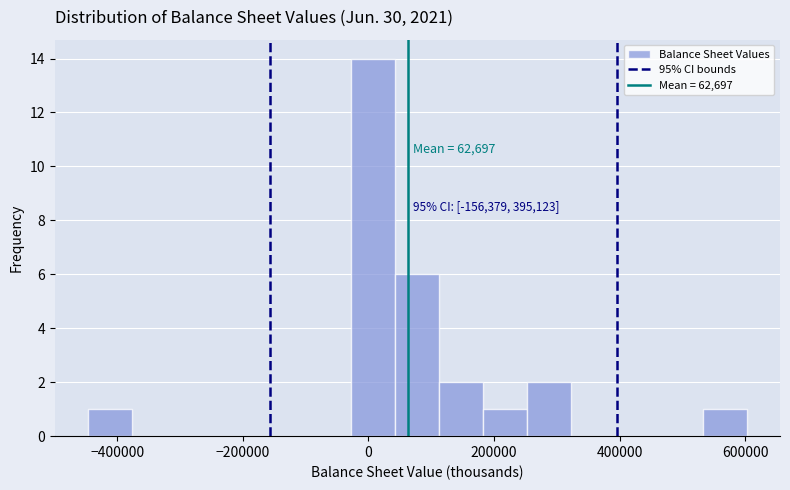

Read against the x-axis, roughly where is the centre of the tallest bar?

0